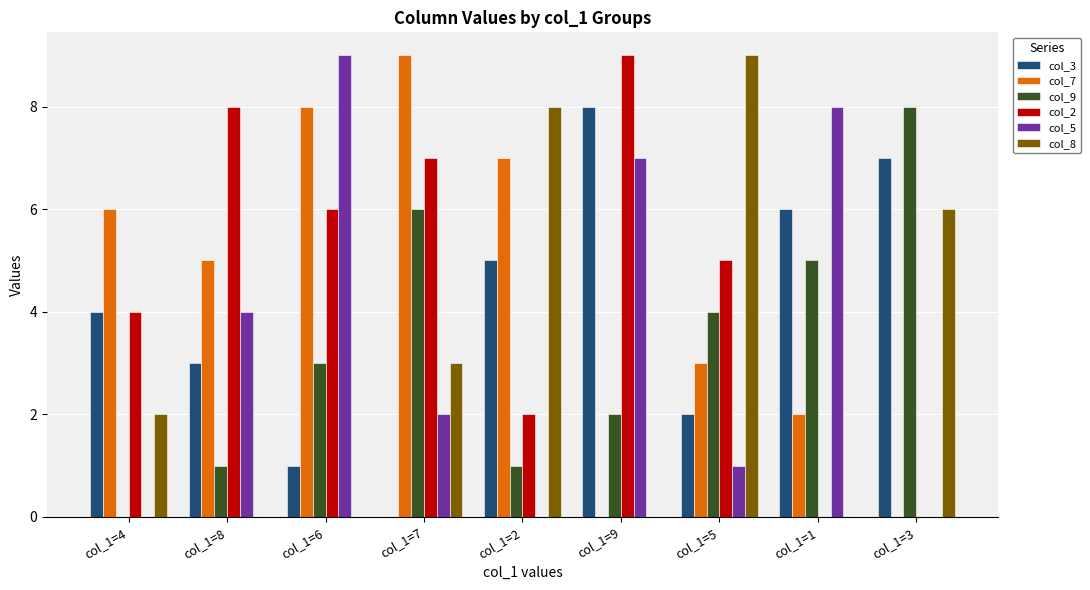

What is the maximum value shown in the chart?

9